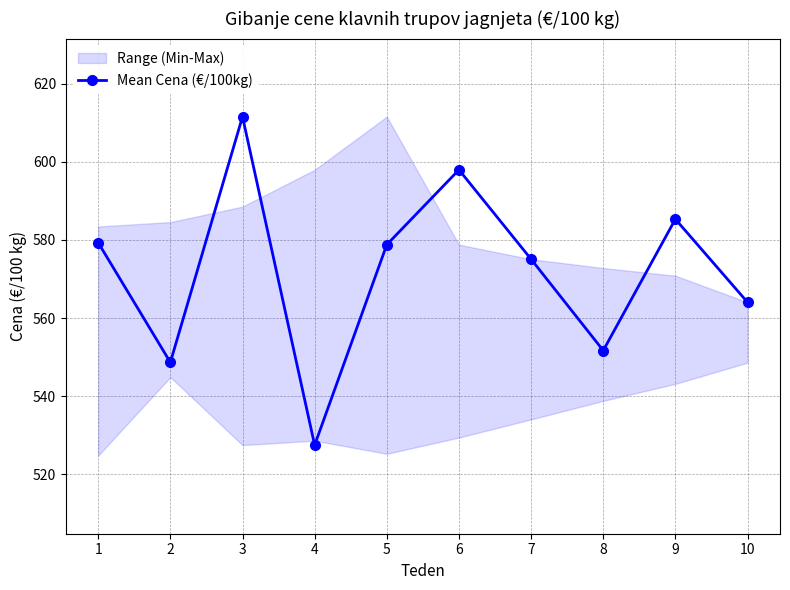

Is it true that the value at 1 is 979.3?

False